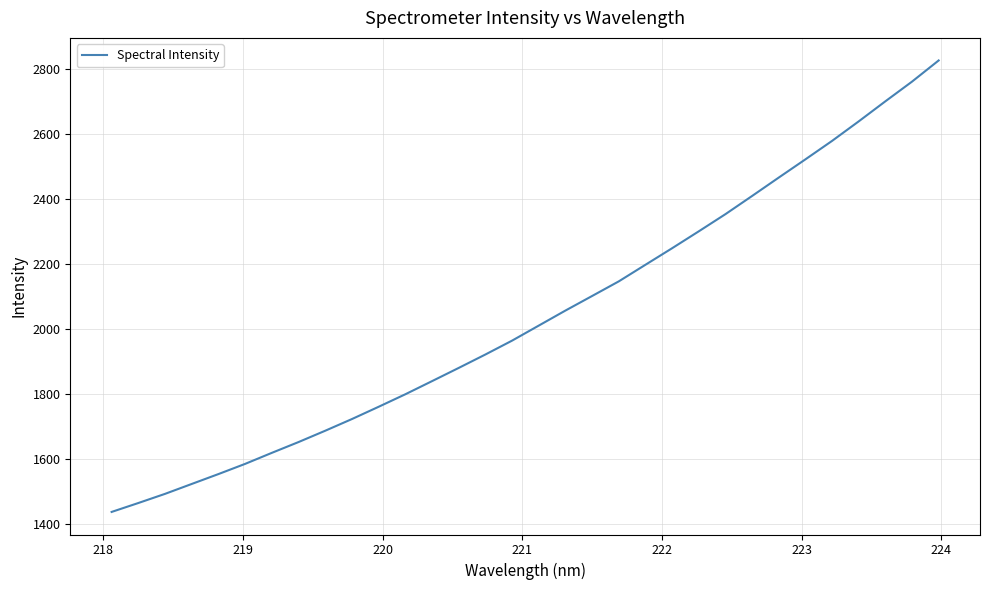

What is the maximum value shown in the chart?

2826.1